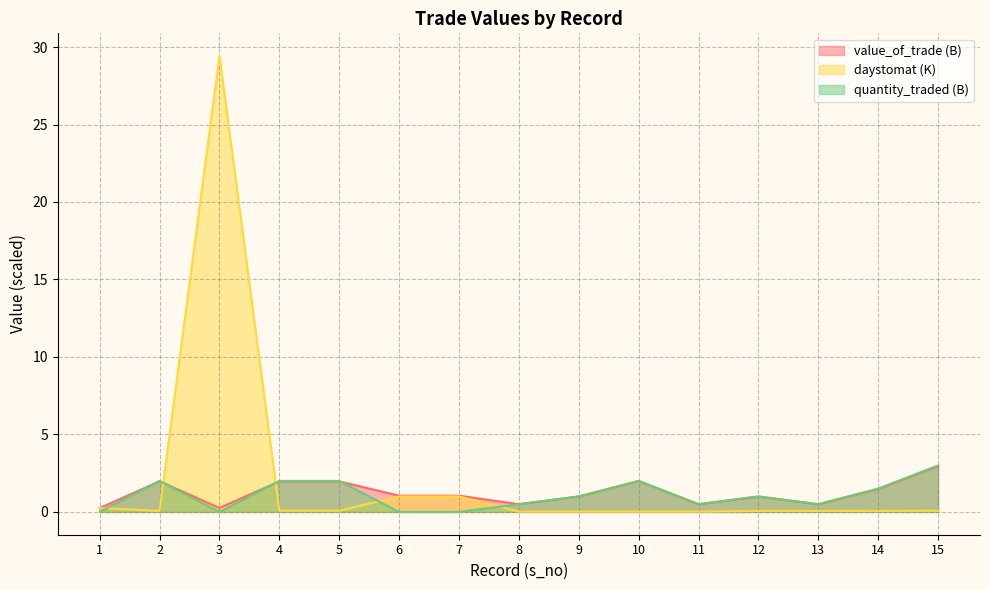

What is the greatest value displayed?

29.4